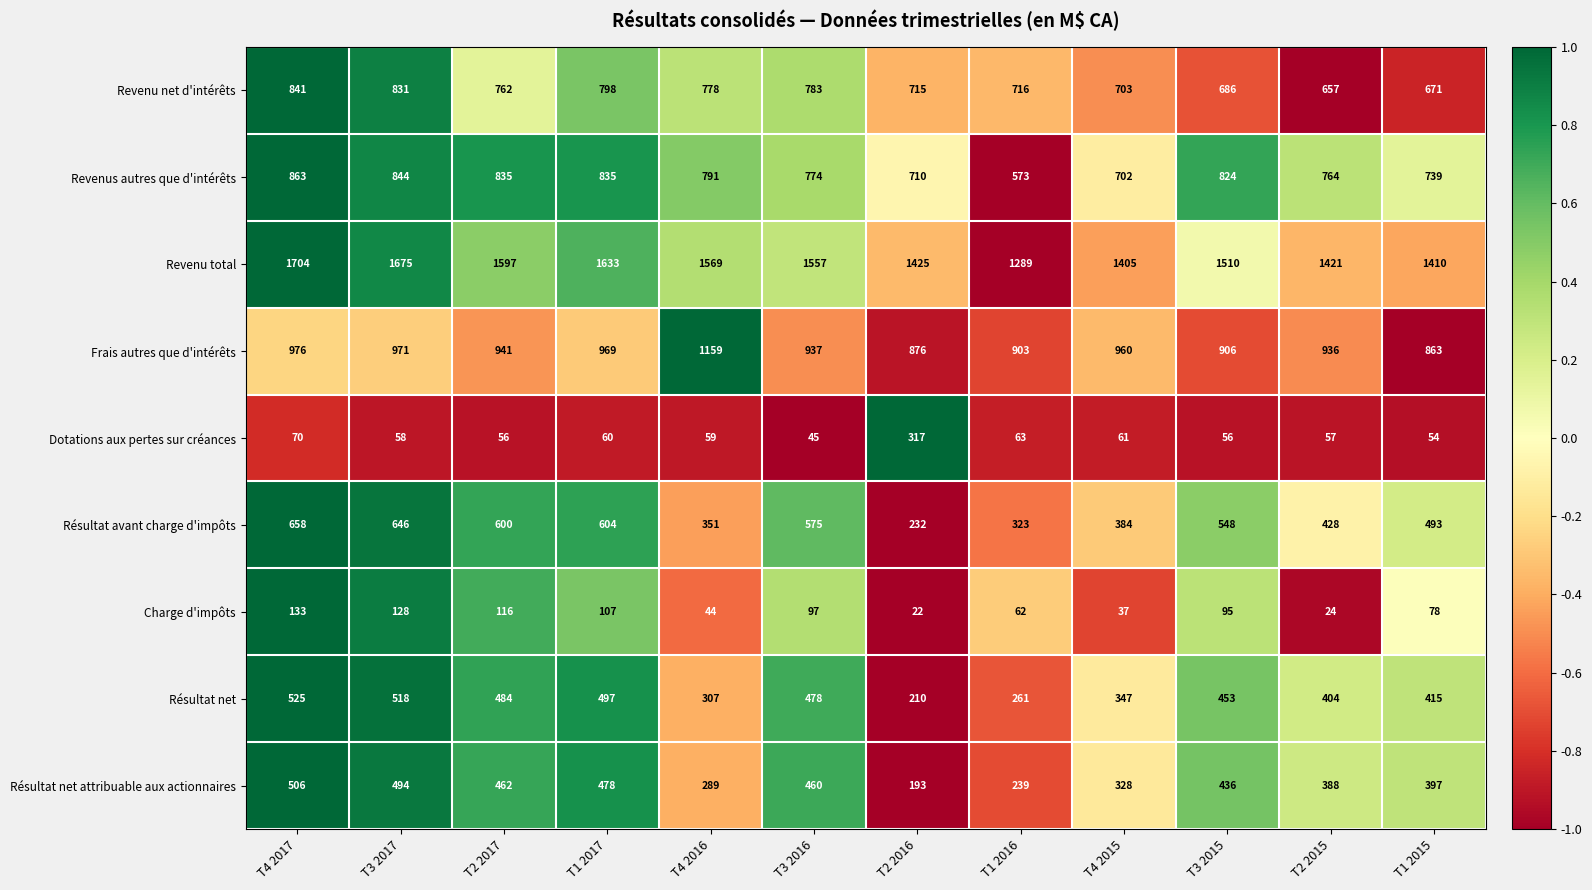

How many values in the Résultat net attribuable aux actionnaires series are below 436?

6